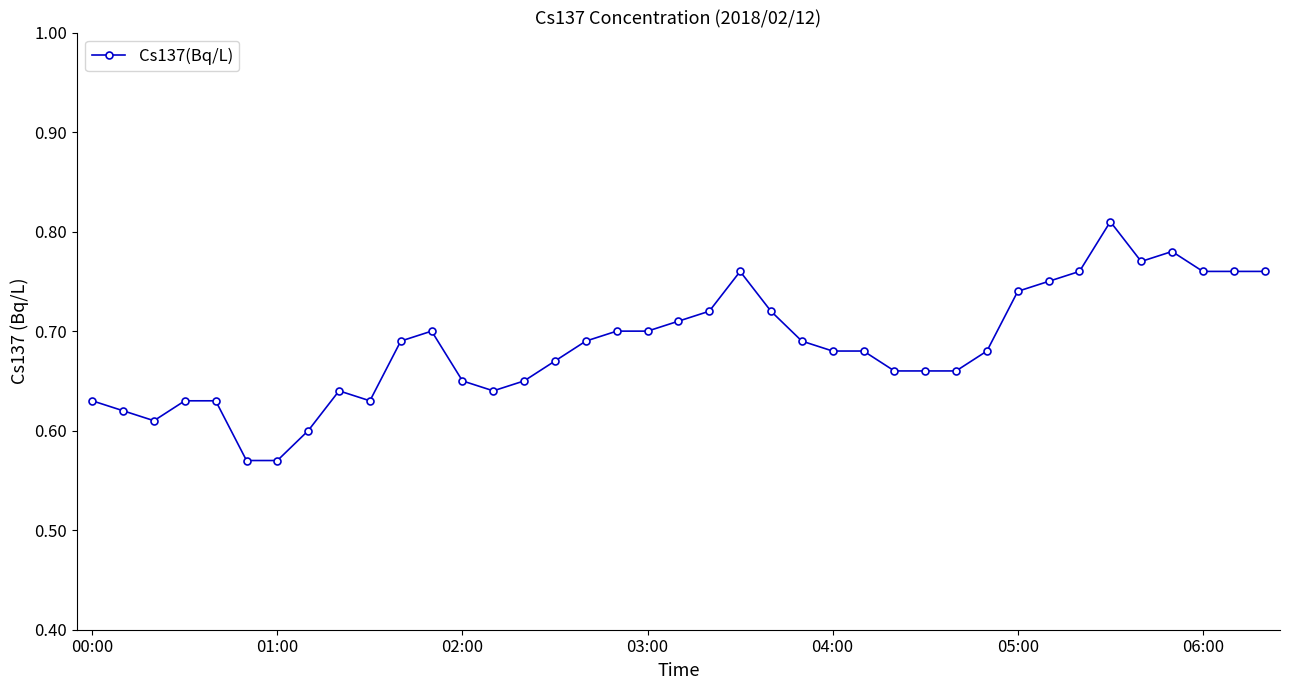

Count the values in the range 0 to 1.

39